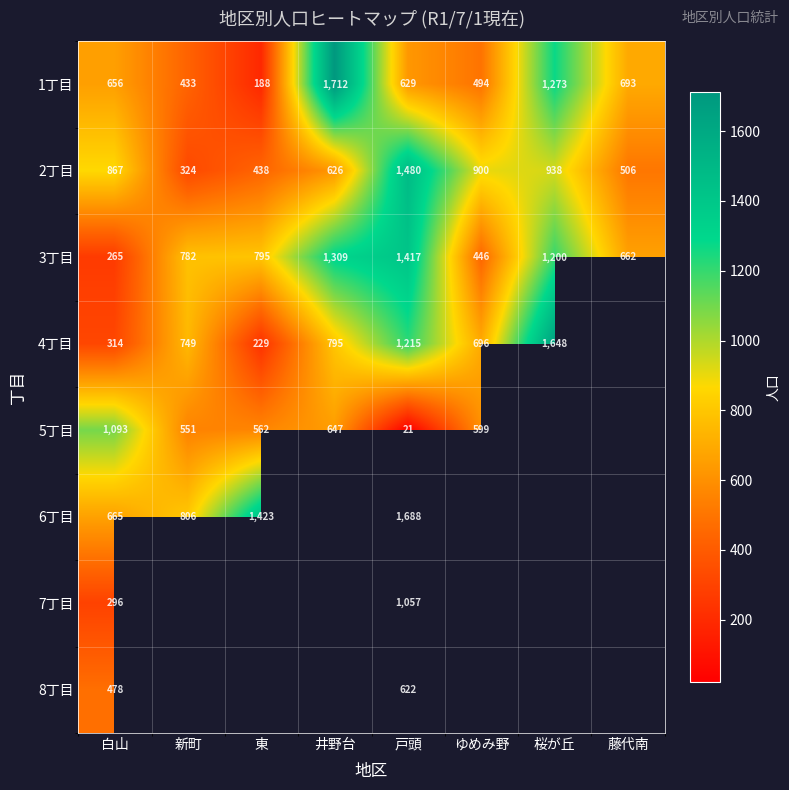

At which category is the sum across all series the highest?

戸頭